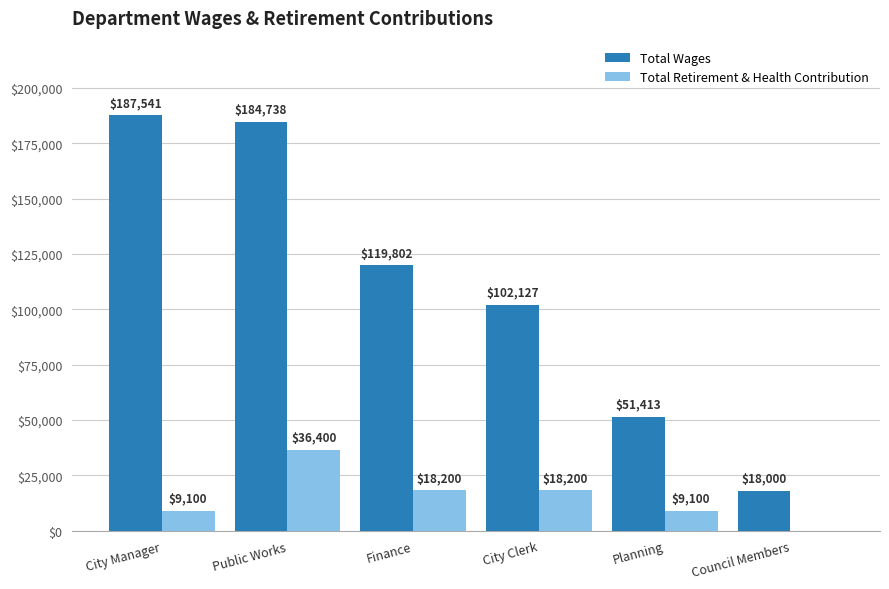

Does the chart contain stacked bars?

No